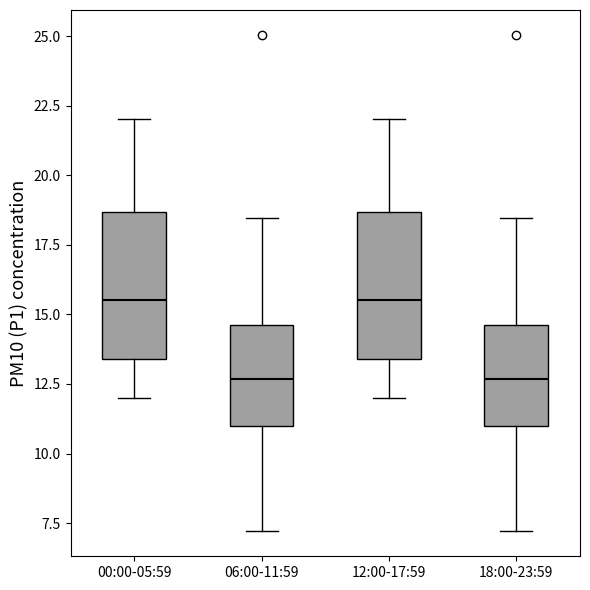

Reading left to right, read every box against the y-axis: the position of its median line, the range the box covers, and the ends of its whiskers. The values are not printed on the chart, so give them approximately, as read against the axis.

00:00-05:59: median 15.5, box 13.5 to 18.5, whiskers 12.0 to 22.0
06:00-11:59: median 12.5, box 11.0 to 14.5, whiskers 7.0 to 18.5
12:00-17:59: median 15.5, box 13.5 to 18.5, whiskers 12.0 to 22.0
18:00-23:59: median 12.5, box 11.0 to 14.5, whiskers 7.0 to 18.5